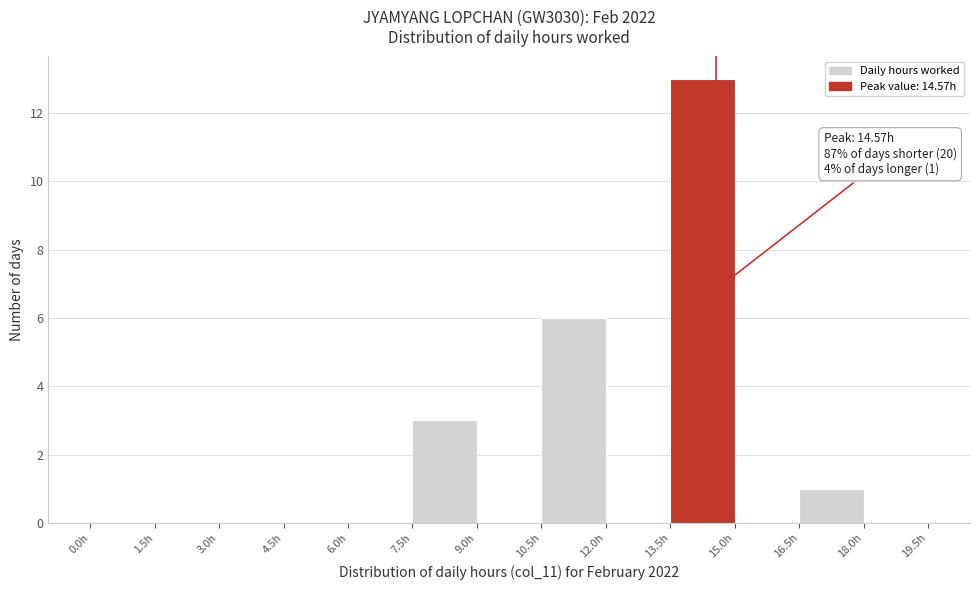

Over which range of the x-axis is the bar tallest?

13.5 to 15.0